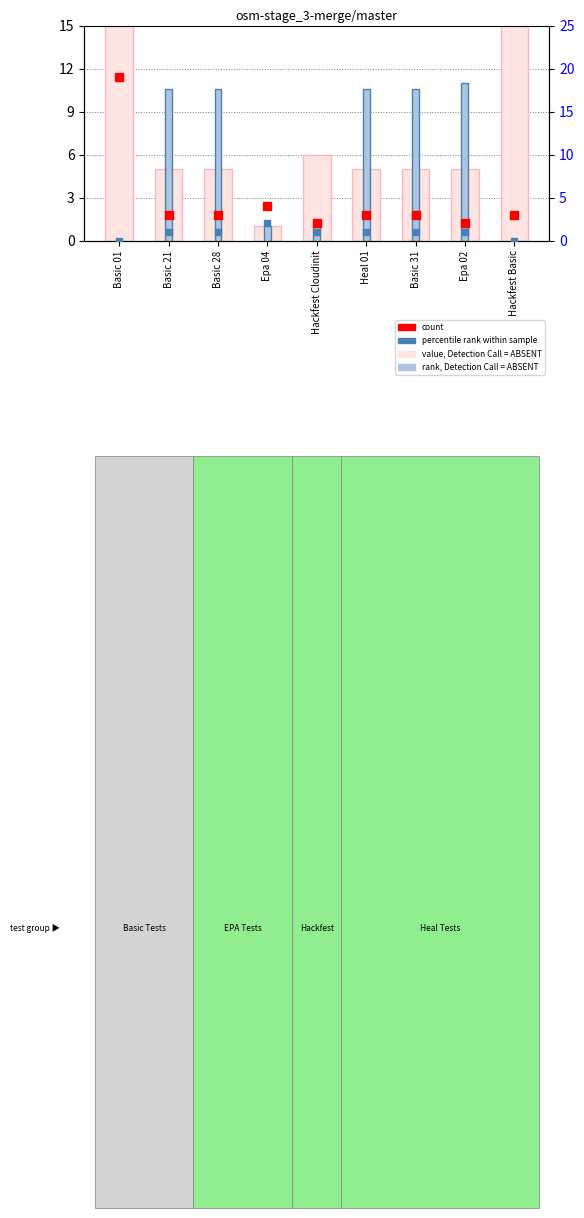

What is the total value across all series at Heal 01?

19.6